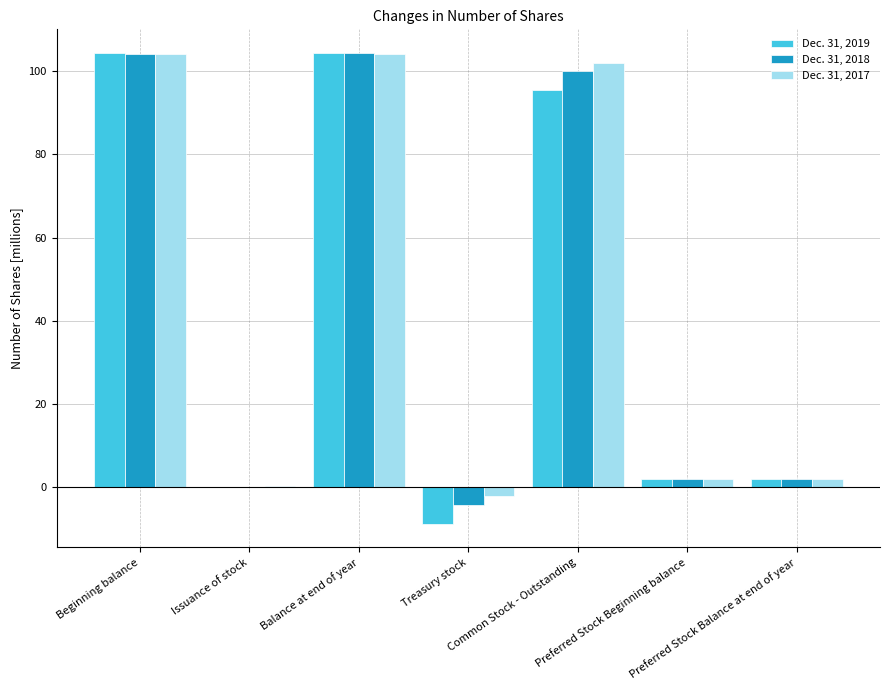

Is it true that Dec. 31, 2017 equals 29.7 at Beginning balance?

False